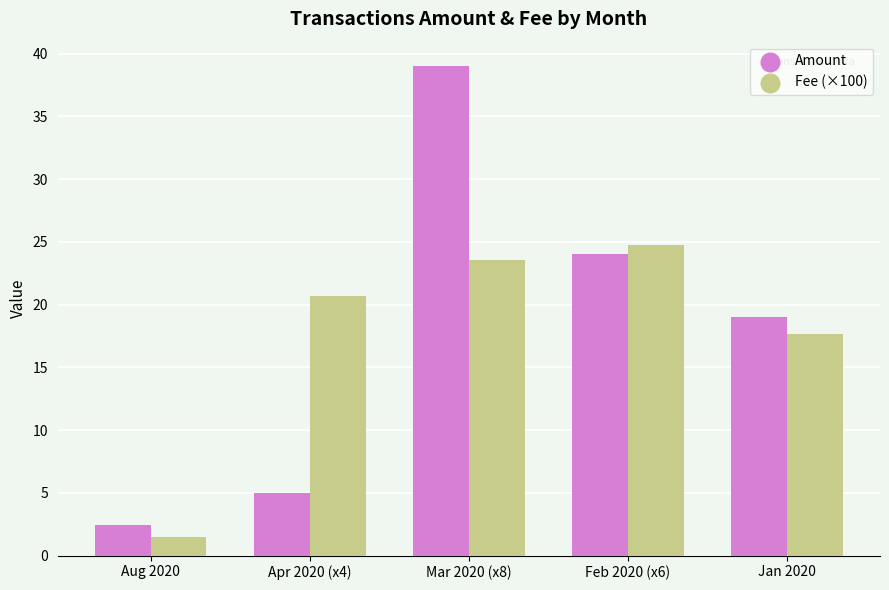

Is the value of Amount at Apr 2020 (x4) greater than the value of Fee (×100) at Aug 2020?

Yes